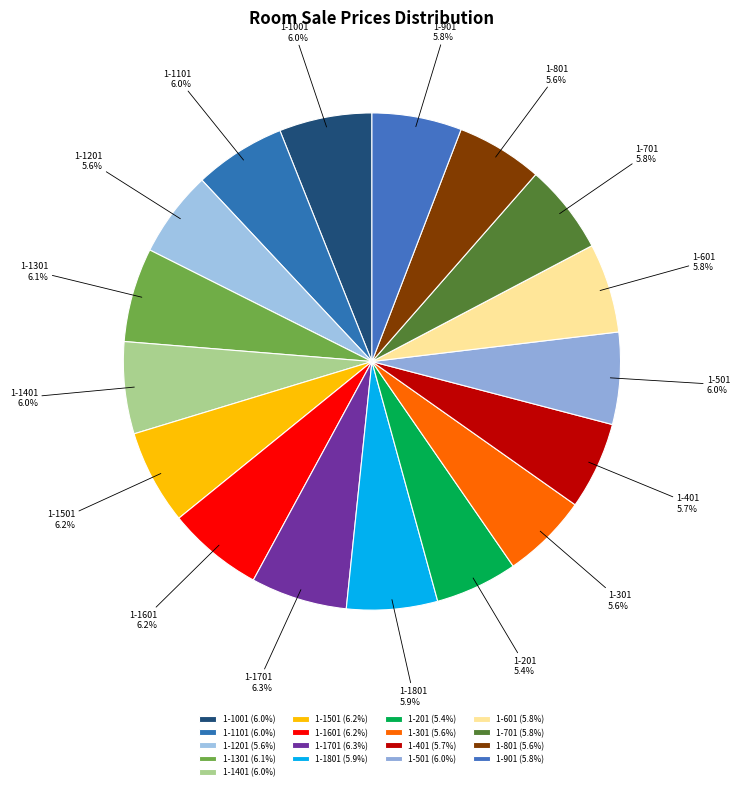

What is the ratio of the value at 1-1701 to the value at 1-601?

1.1